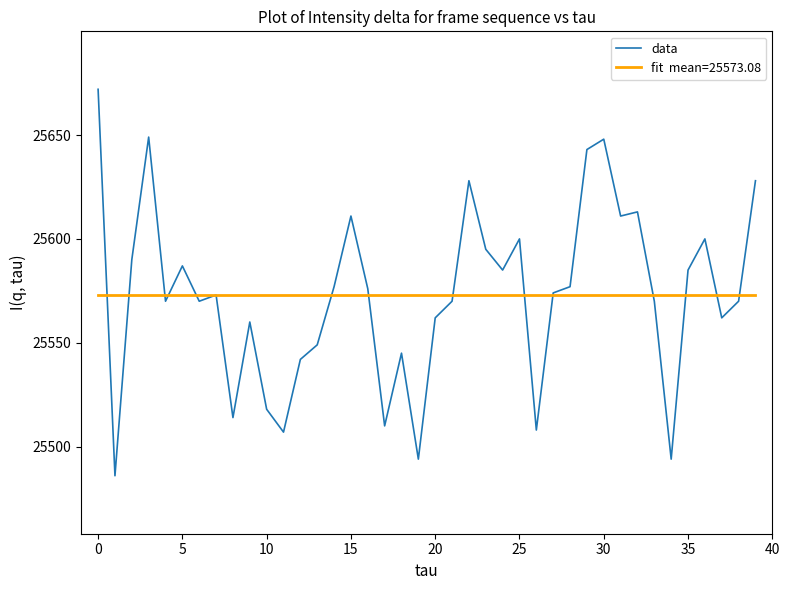

What is the maximum value shown in the chart?

25672.0